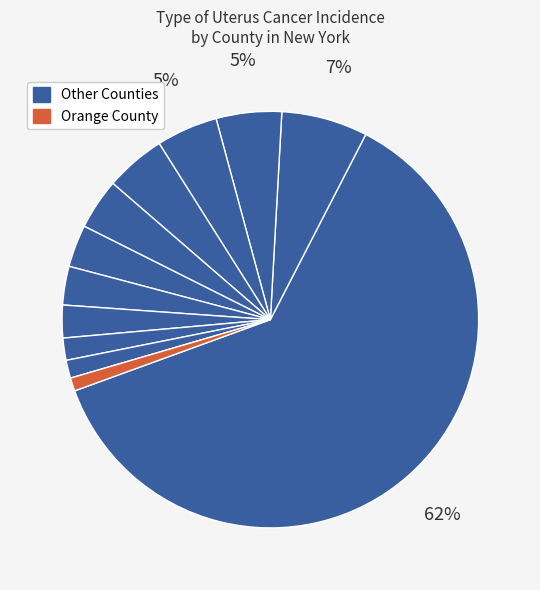

Is there a majority slice in this chart?

Yes